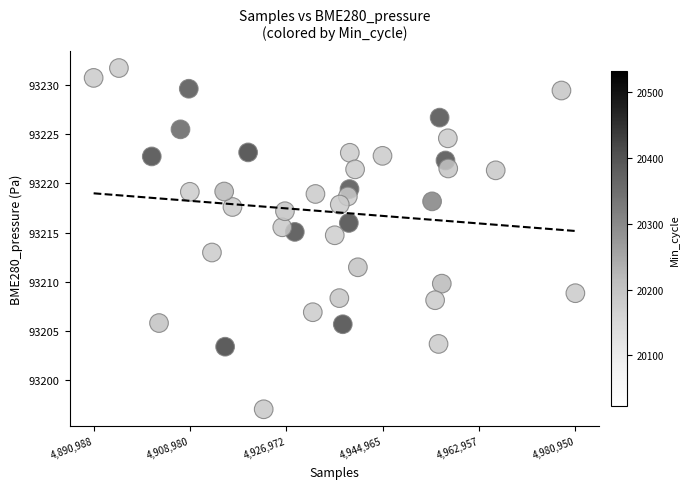

What is the range of X values (max minus min)?

89962.0